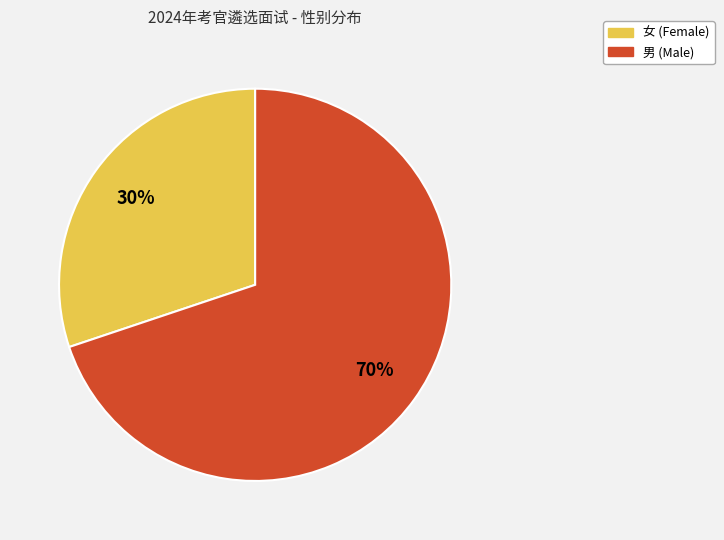

Approximately how many times larger is the value at 女 compared to 男?

0.4